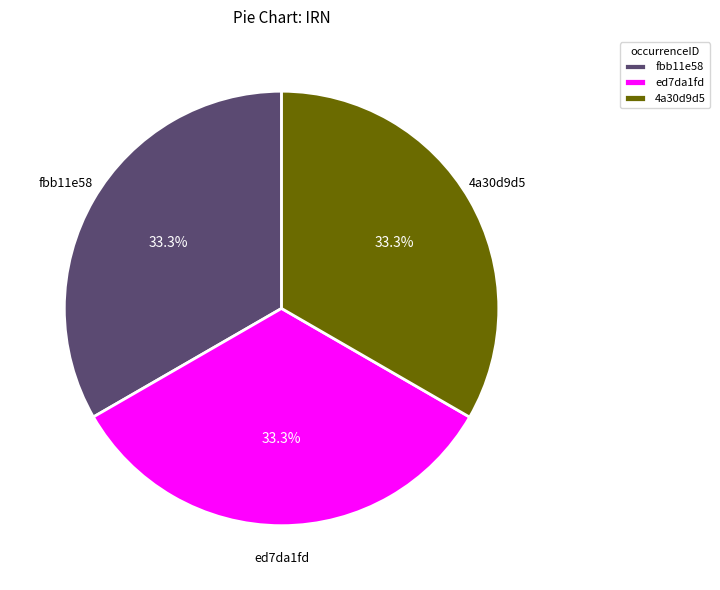

What portion of the pie excludes ed7da1fd?

66.7%